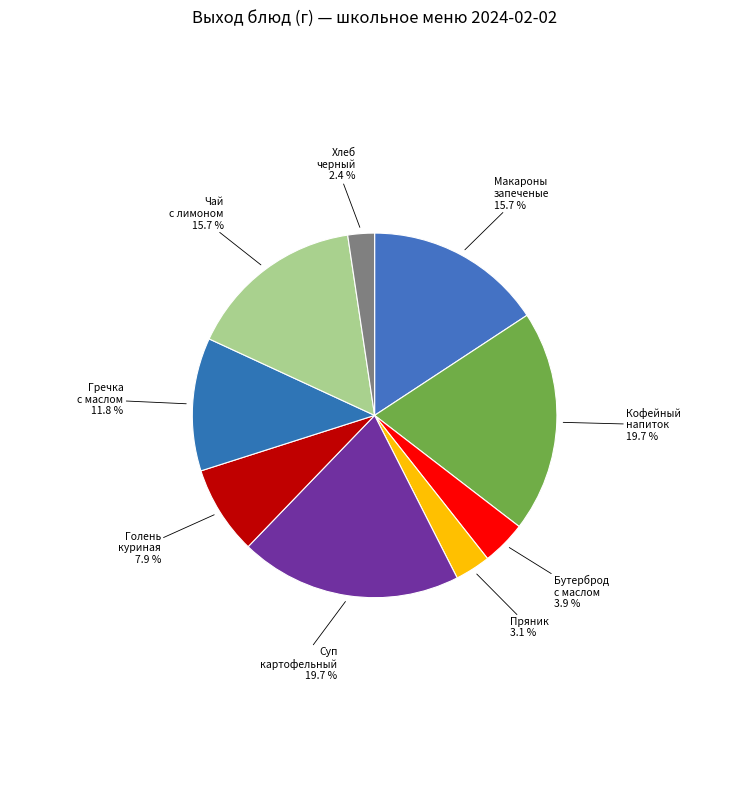

Do Пряник 3.1 % and Голень куриная 7.9 % together represent more than half of the pie?

No